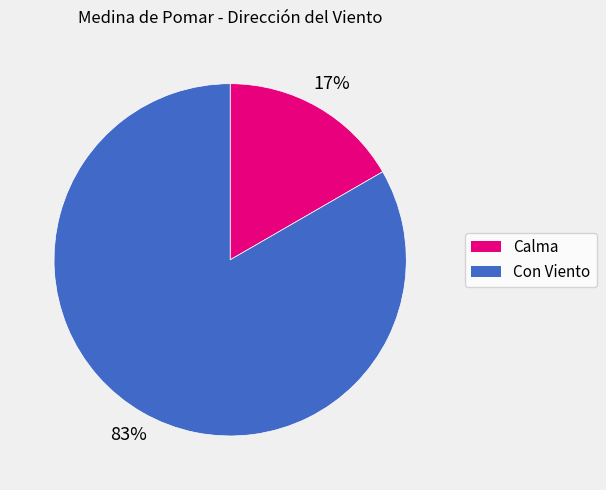

Does any single category account for the majority?

Yes